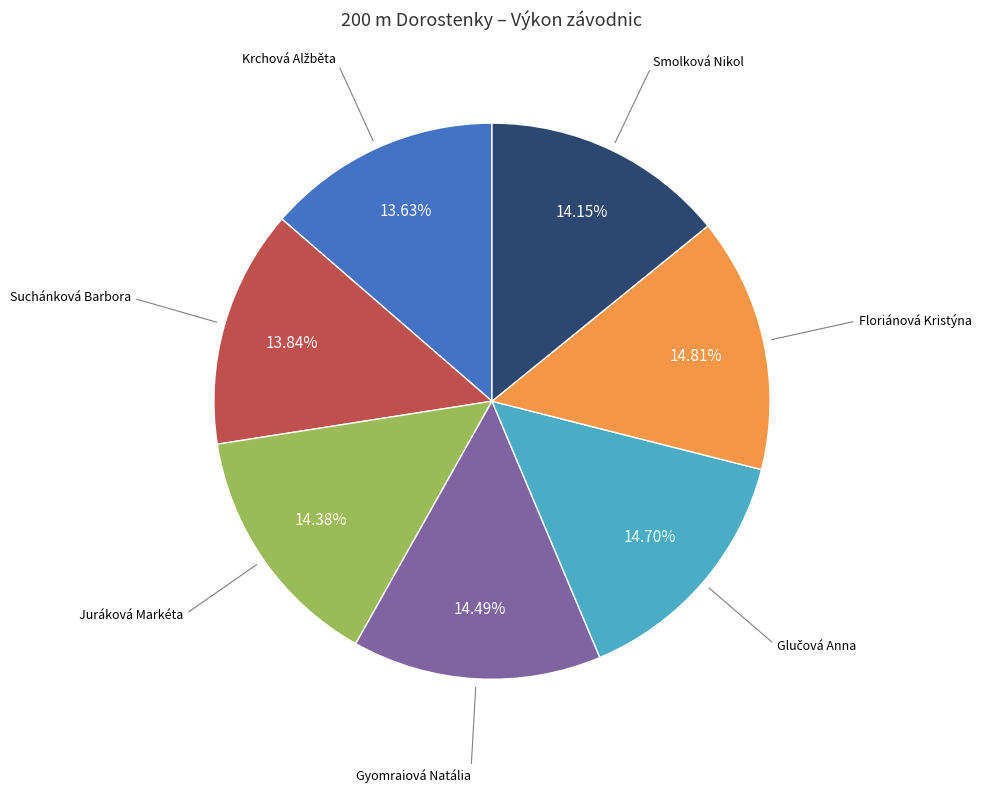

Is there a majority slice in this chart?

No